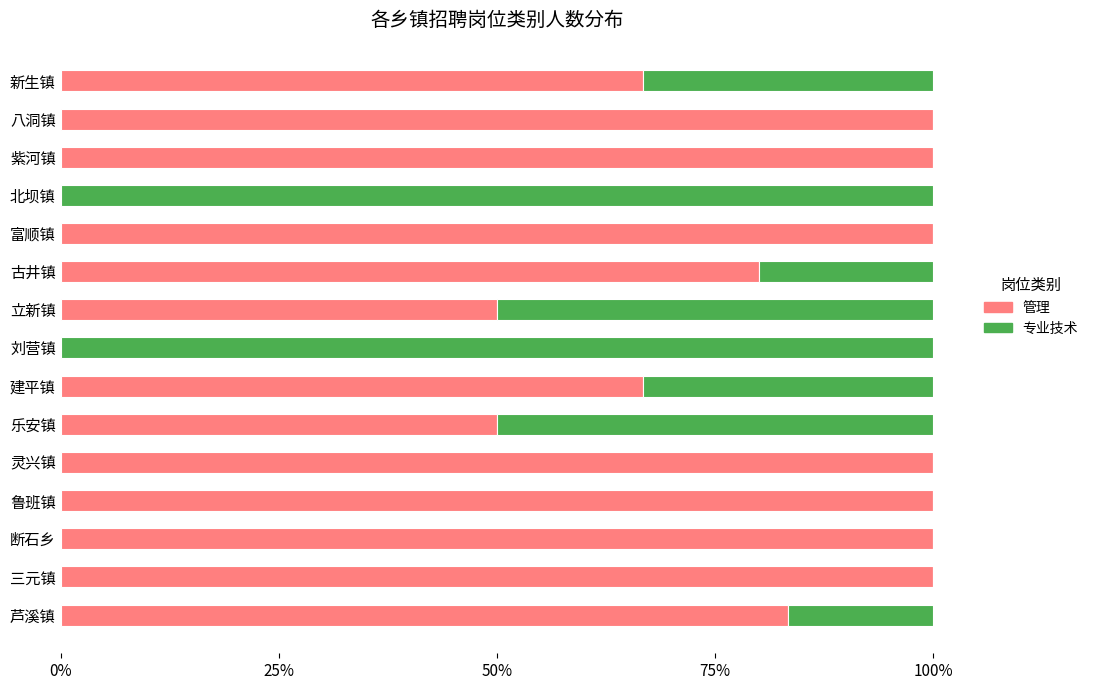

What is the sum of the 管理 values at 建平镇 and 乐安镇?

116.7